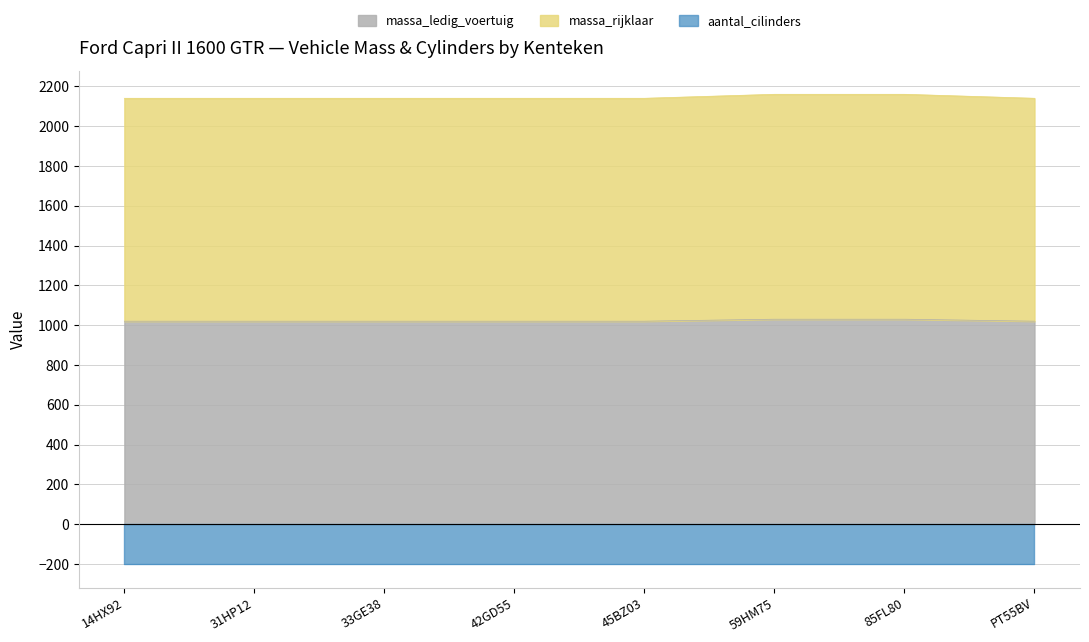

What is the maximum value shown in the chart?

2160